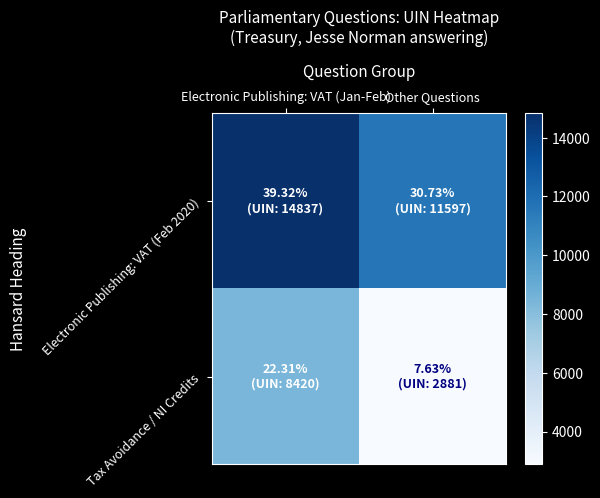

At how many categories does at least one series exceed 11824?

1